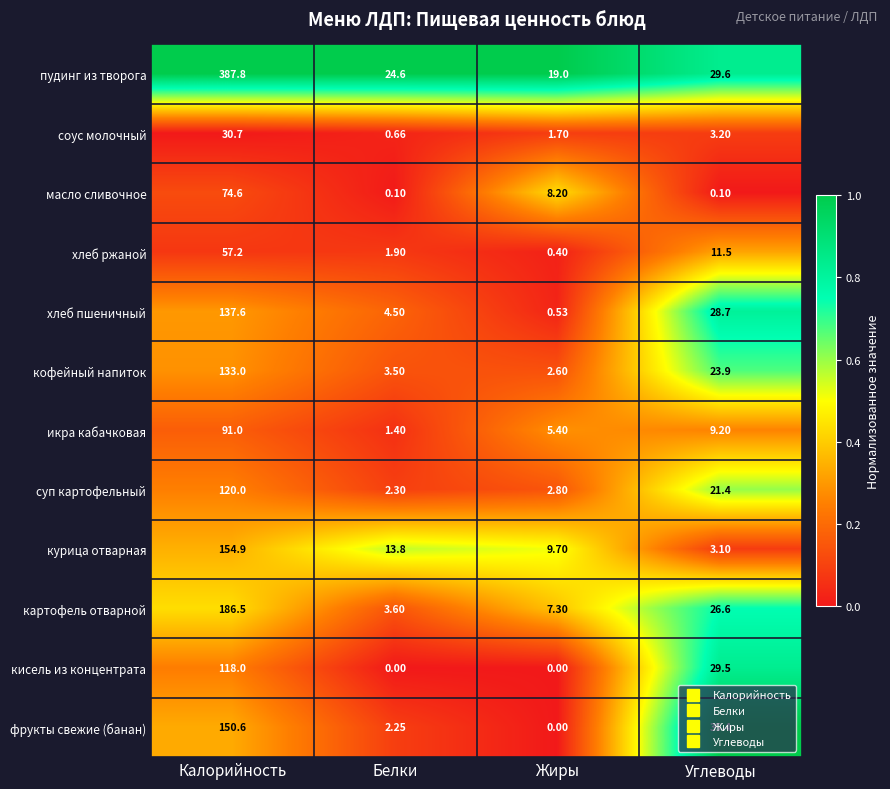

Which category has the lowest value in the хлеб ржаной series?

Жиры